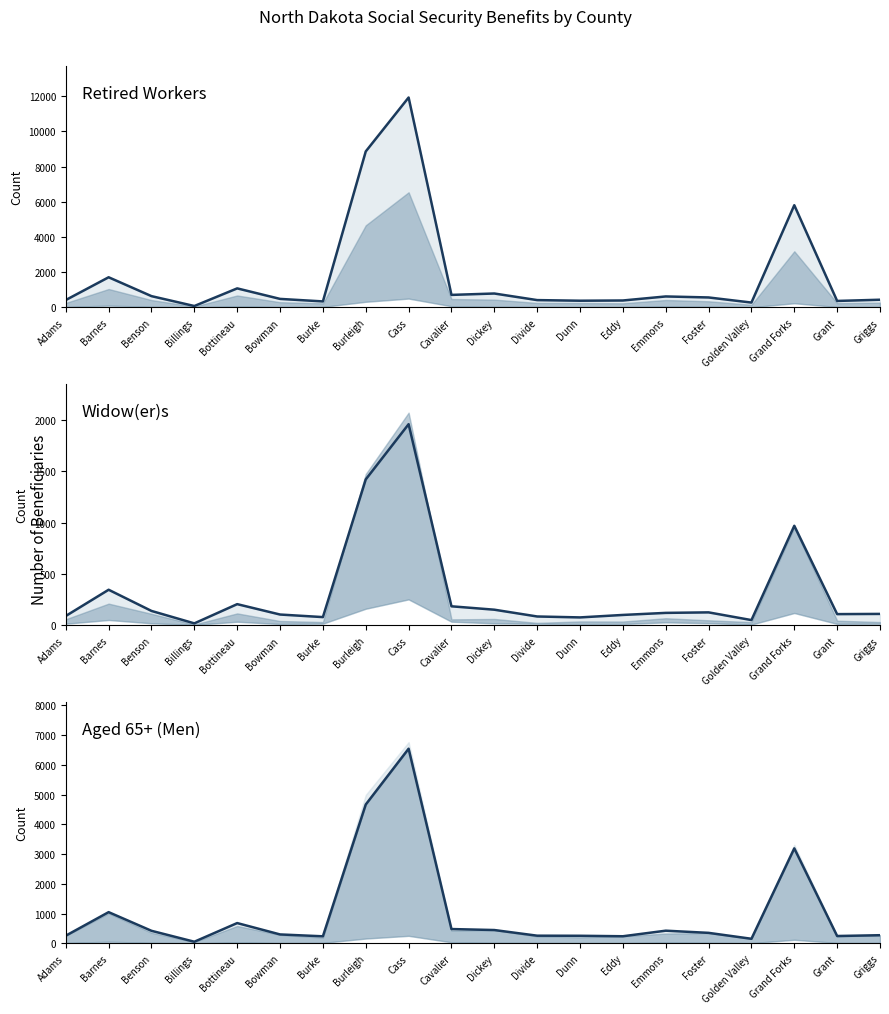

Which label corresponds to the smallest value in the chart?

Billings